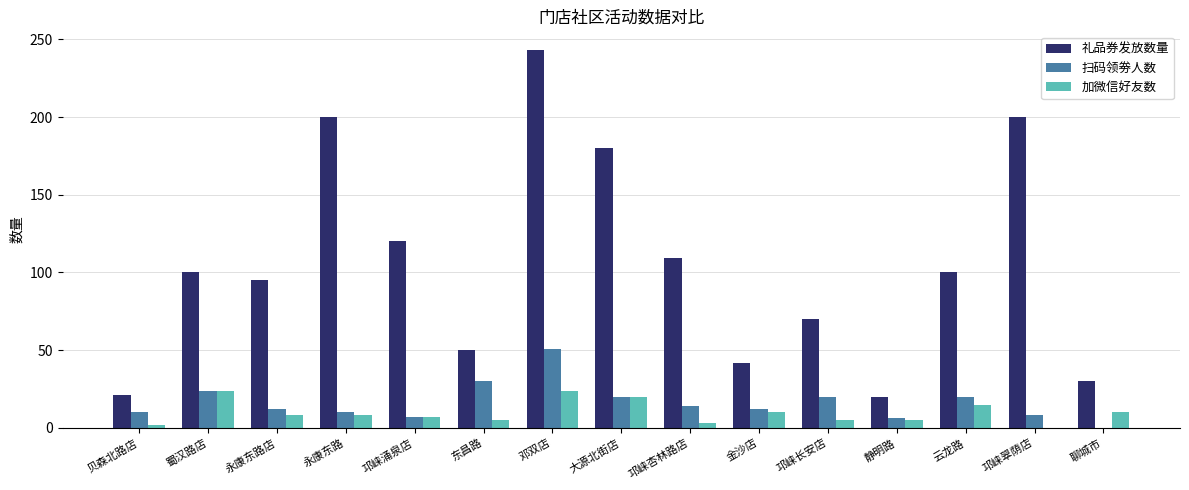

Is the value of 礼品券发放数量 at 邛崃翠荫店 greater than the value of 加微信好友数 at 蜀汉路店?

Yes